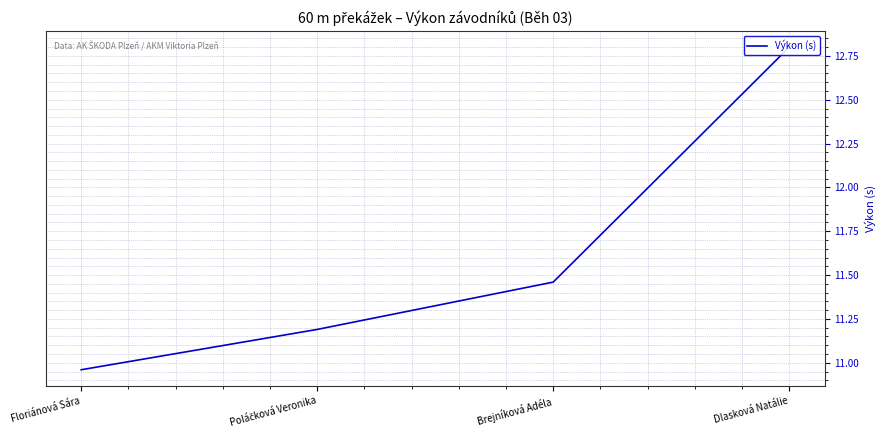

Count the number of data series in this chart.

1